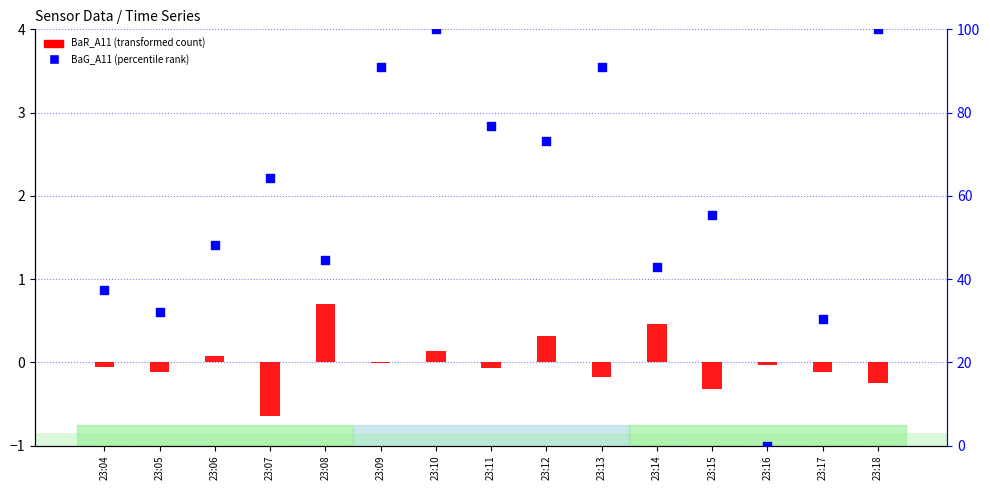

Which series reaches the minimum Y coordinate?

BaR_A11